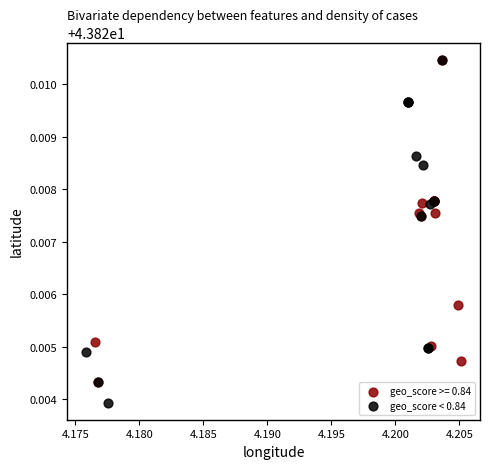

Which series contains the lowest Y value?

geo_score < 0.84